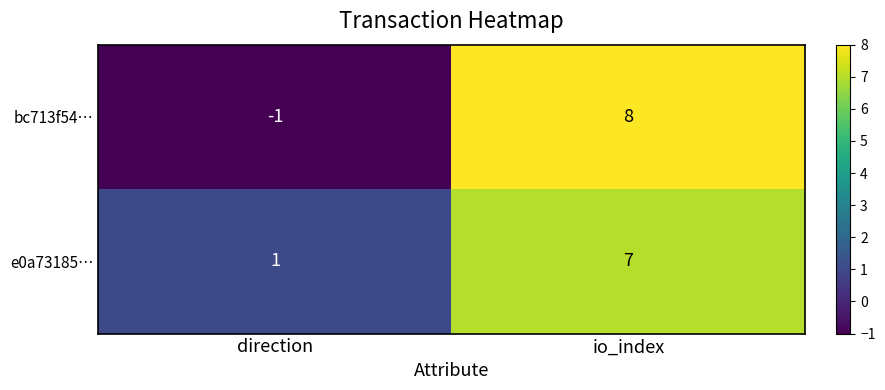

Which label corresponds to the smallest value in the chart?

direction